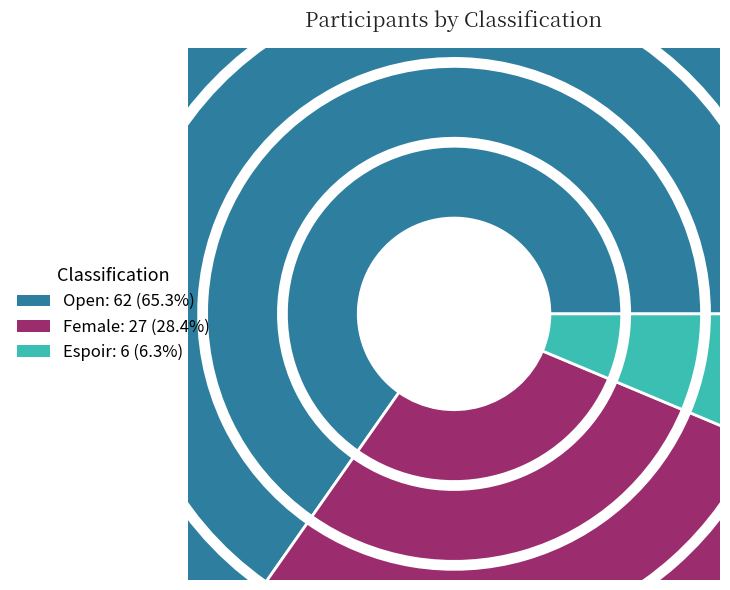

How many segments does this pie chart have?

3